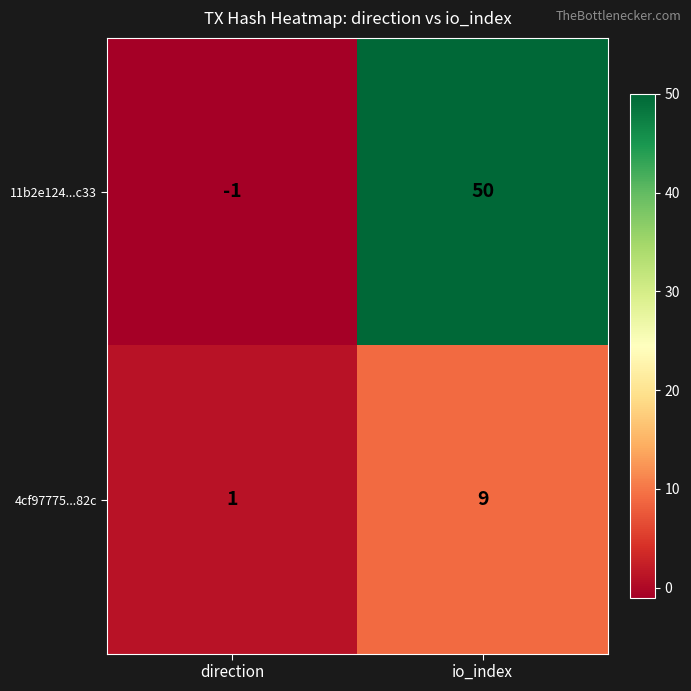

What is the difference between the maximum and minimum values in the 4cf97775...82c series?

8